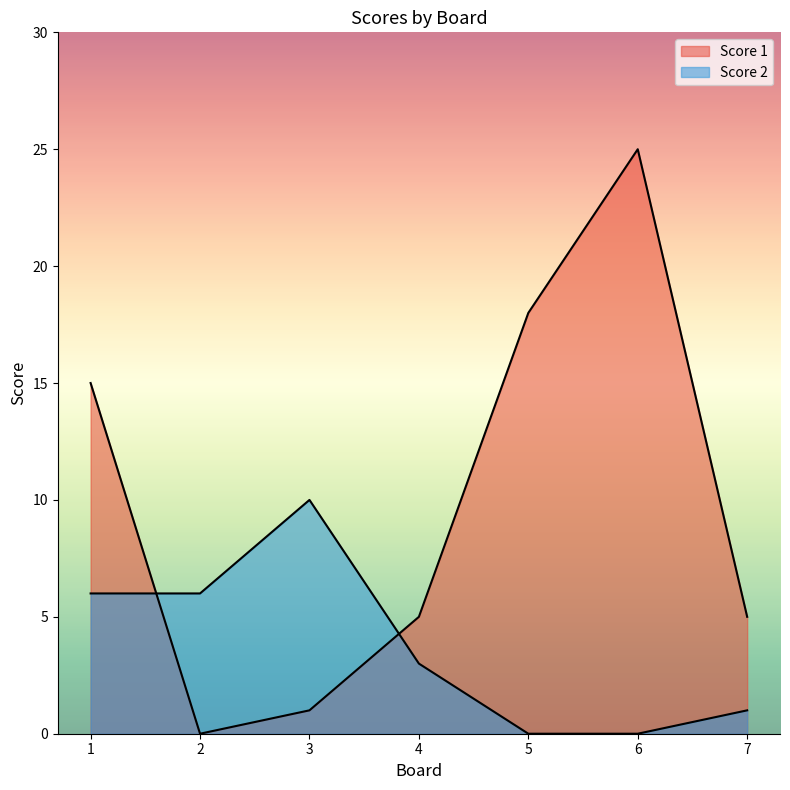

Between 3 and 6, which is larger?

6